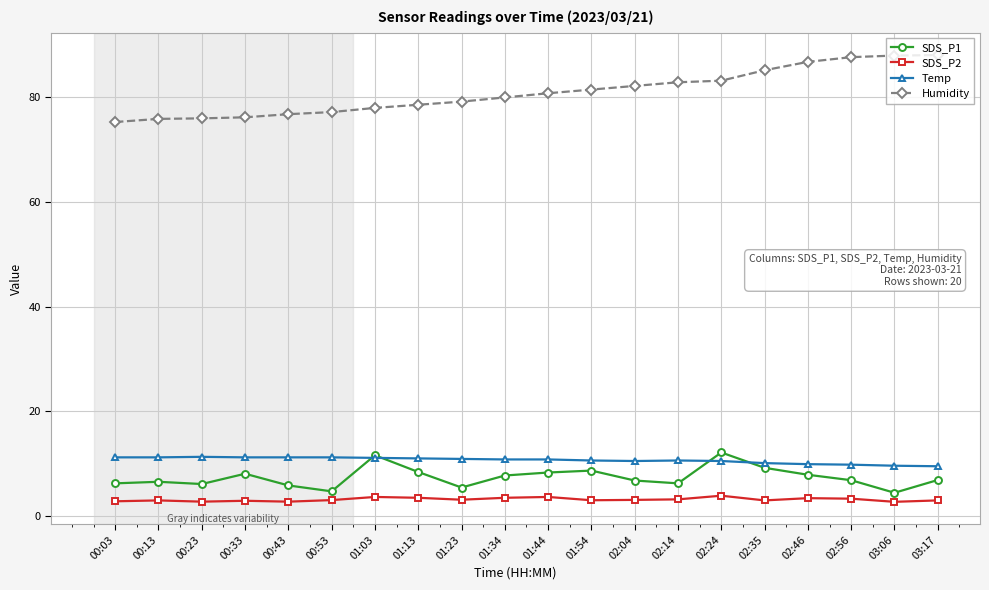

Is it true that Humidity equals 78.0 at 01:03?

True